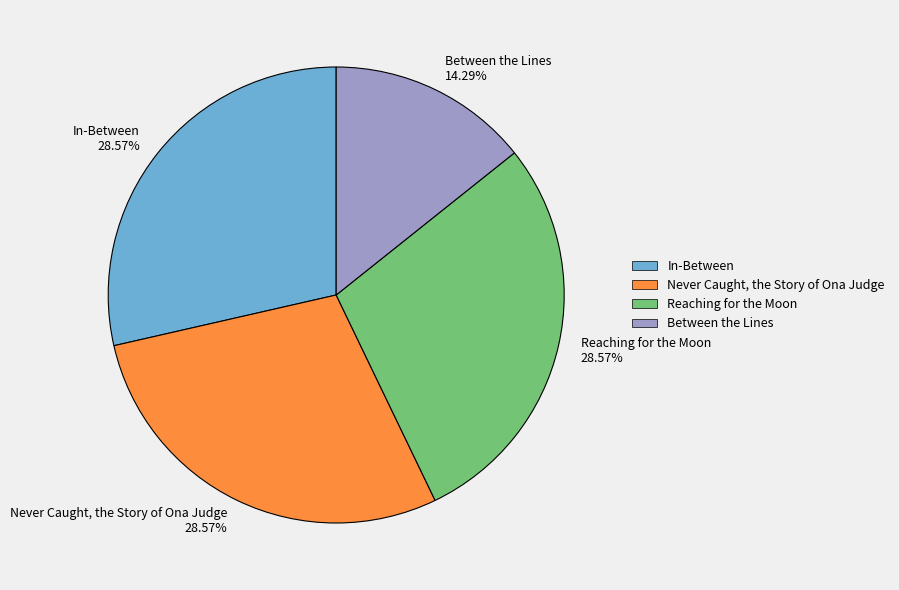

Is there any slice that represents more than half of the pie?

No